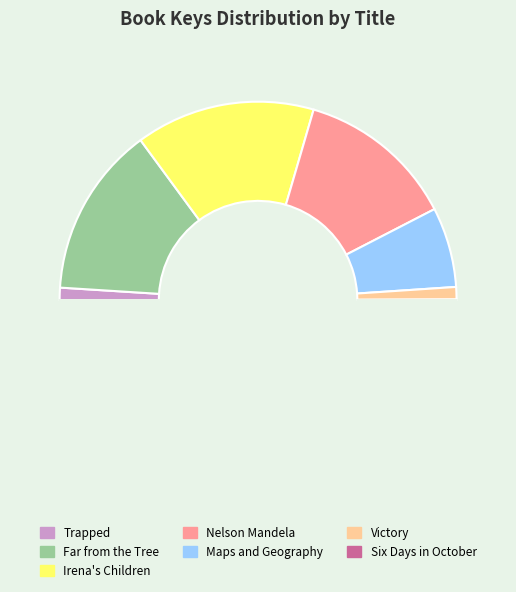

Which category has the smallest portion of the pie?

Six Days in October